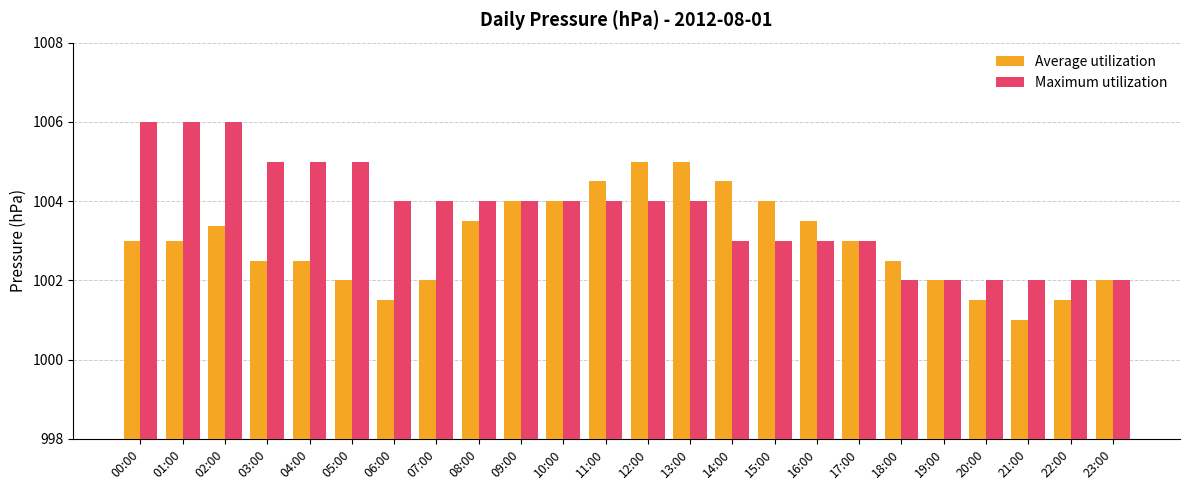

What is the sum of the Average utilization values at 01:00 and 18:00?

2005.5